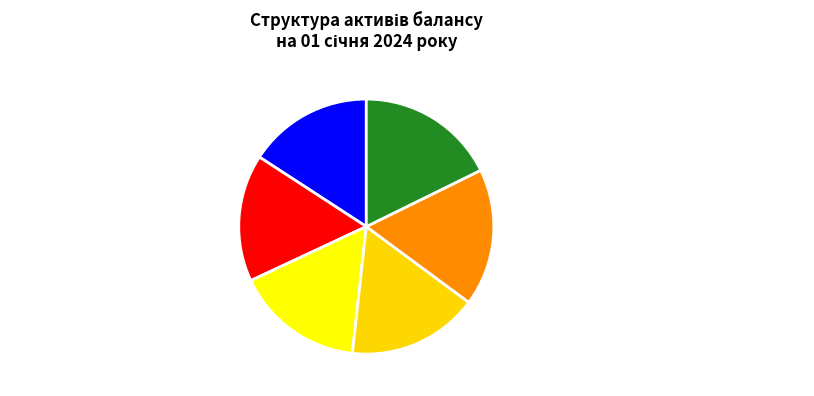

Is there a majority slice in this chart?

No